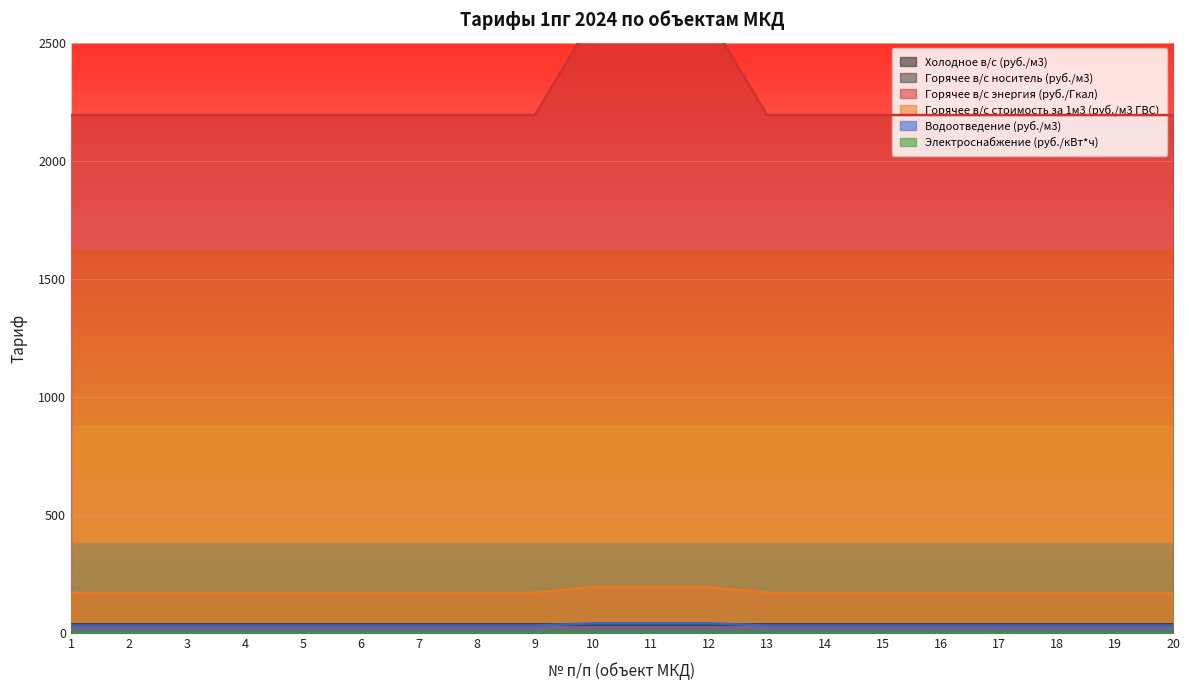

The Горячее в/с энергия (руб./Гкал) series shows 3172.5 at 17. True or false?

False